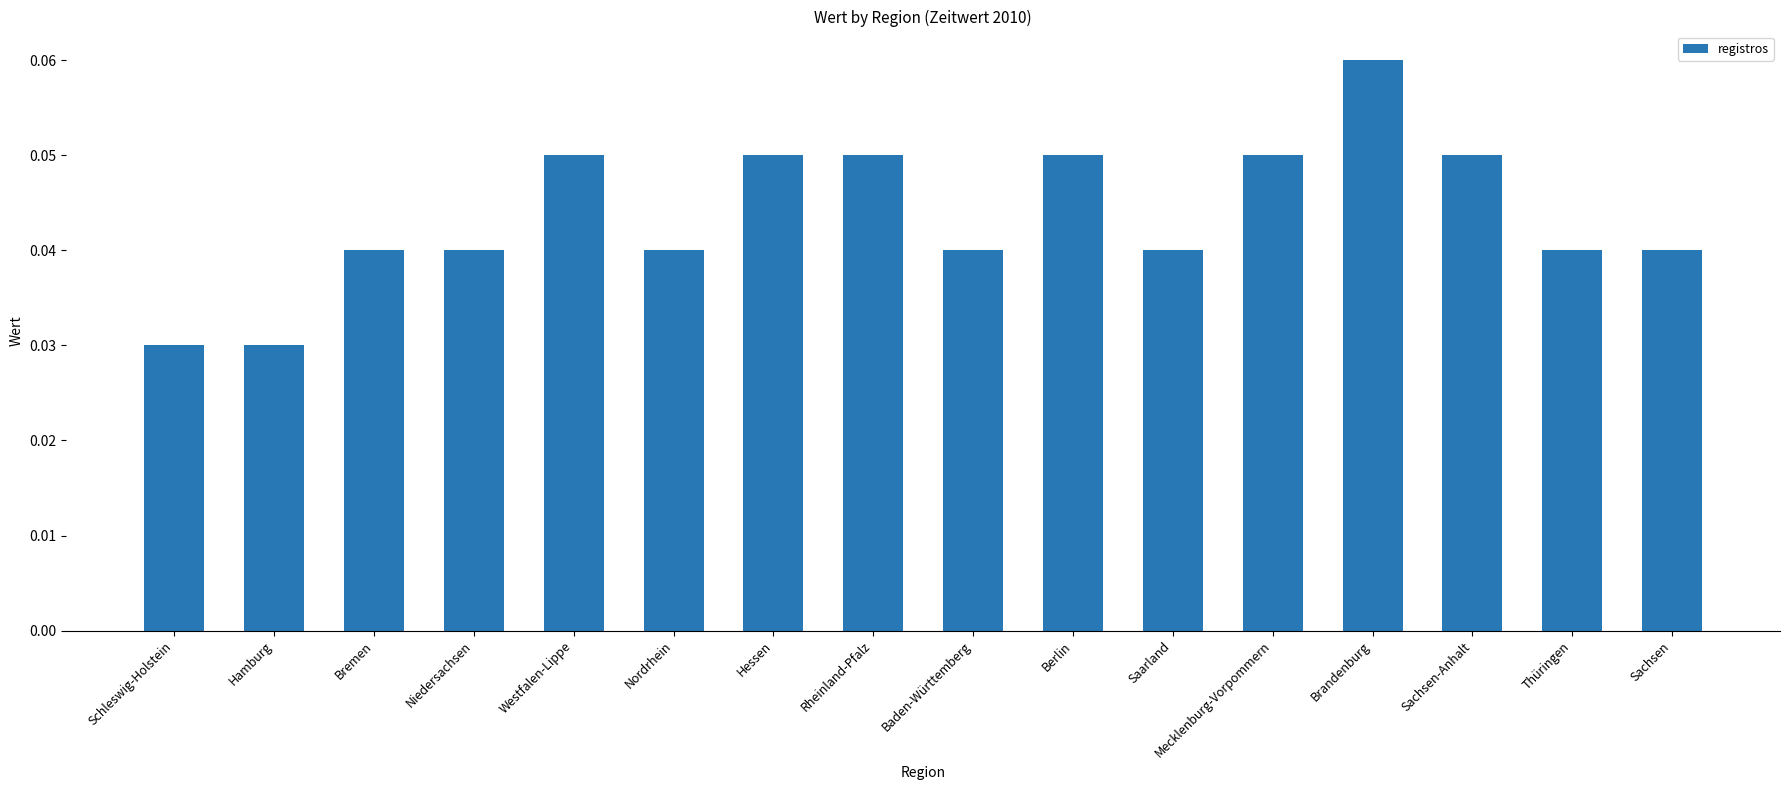

What is the label of the 7th bar from the right?

Berlin